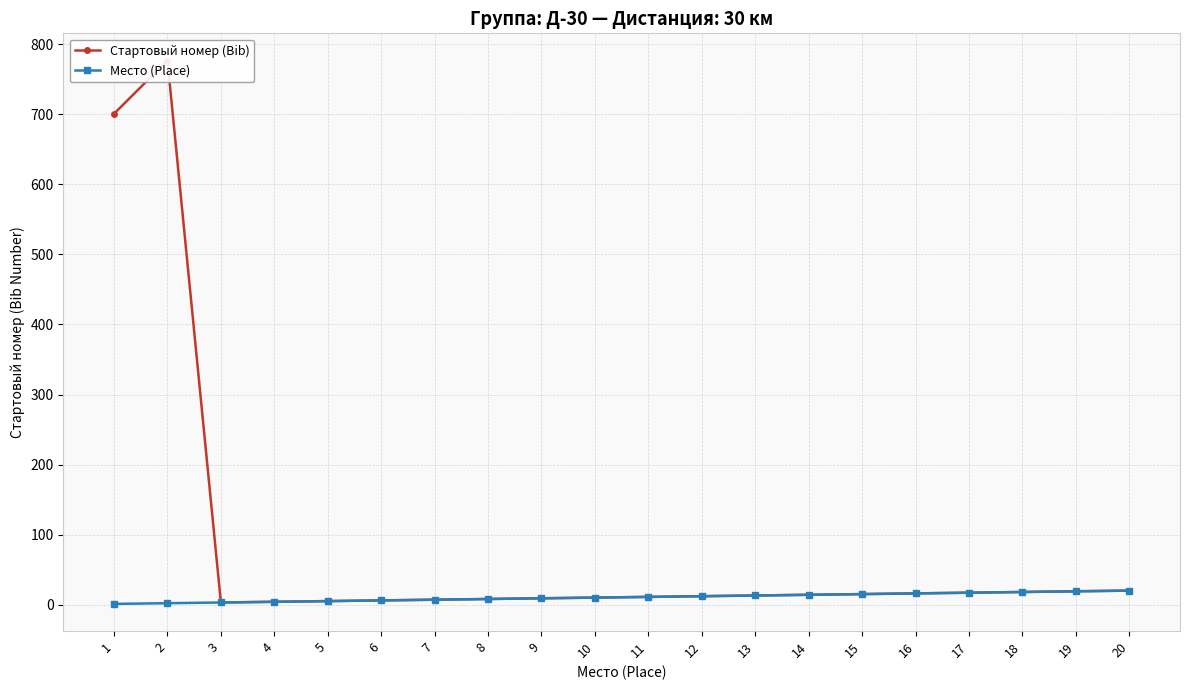

What is the difference between the maximum and second lowest values in the Стартовый номер (Bib) series?

773